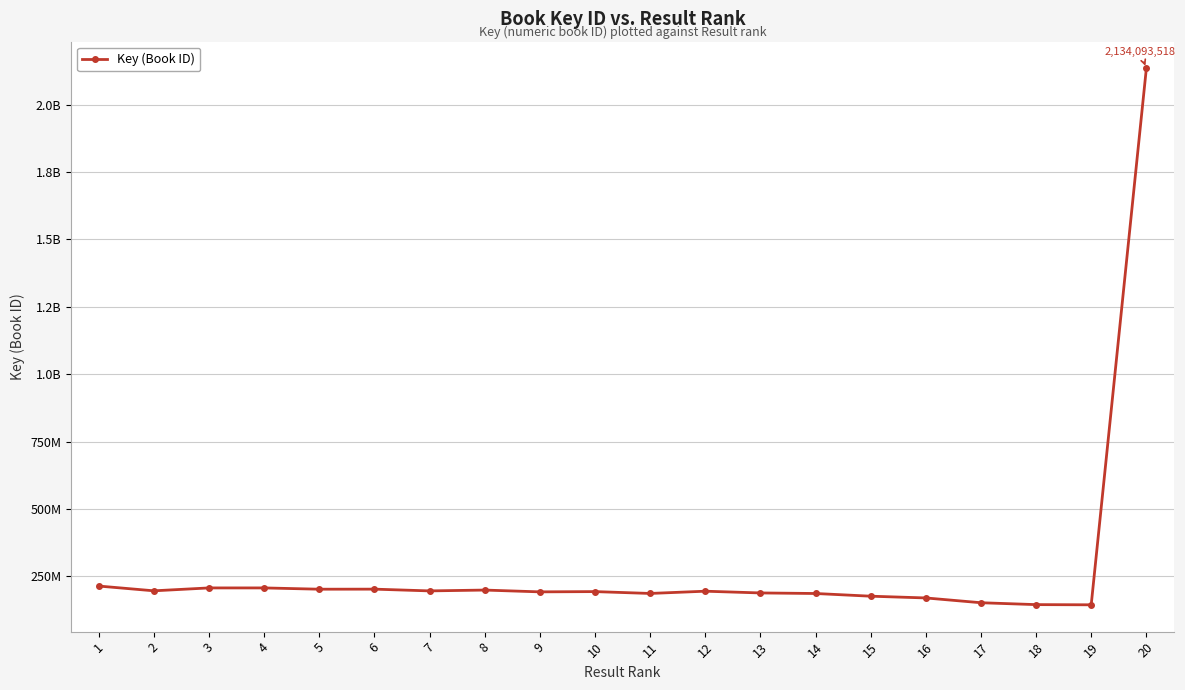

At which label is the value closest to 1139360327?

1